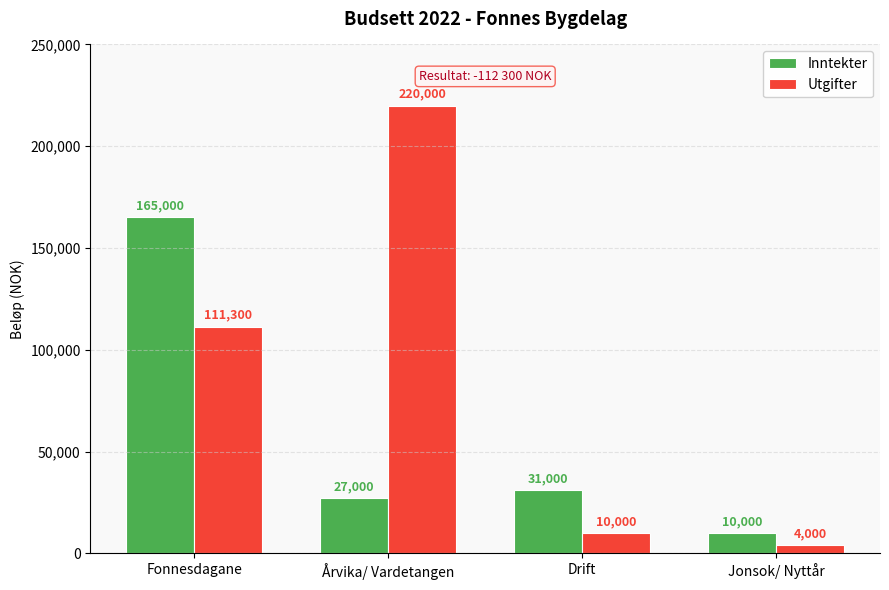

What is the difference between the second highest and minimum values in the Utgifter series?

107300